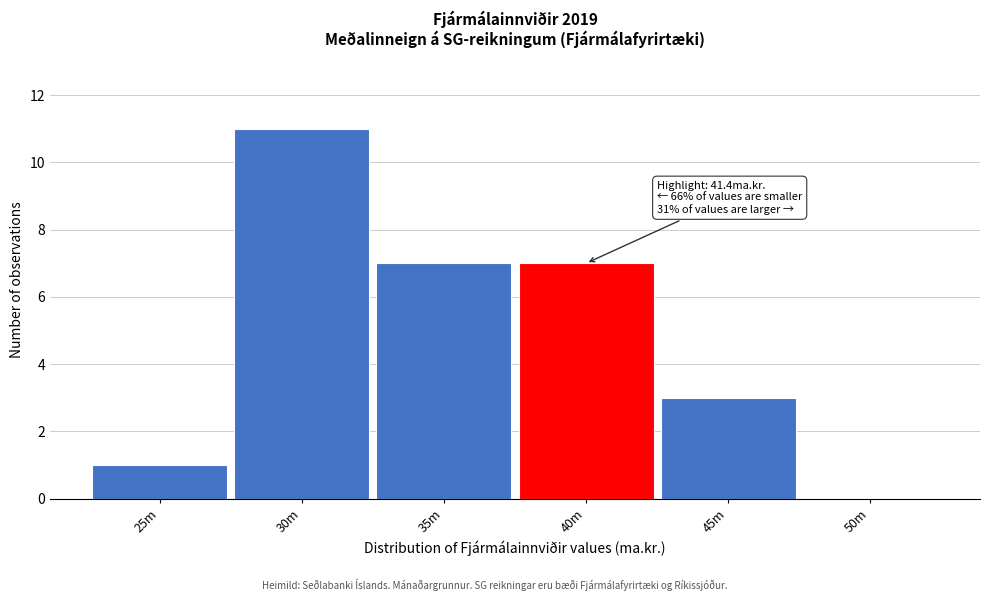

Reading left to right, transcribe all the data shown in this chart.

25m=1	30m=11	35m=7	40m=7	45m=3	50m=0